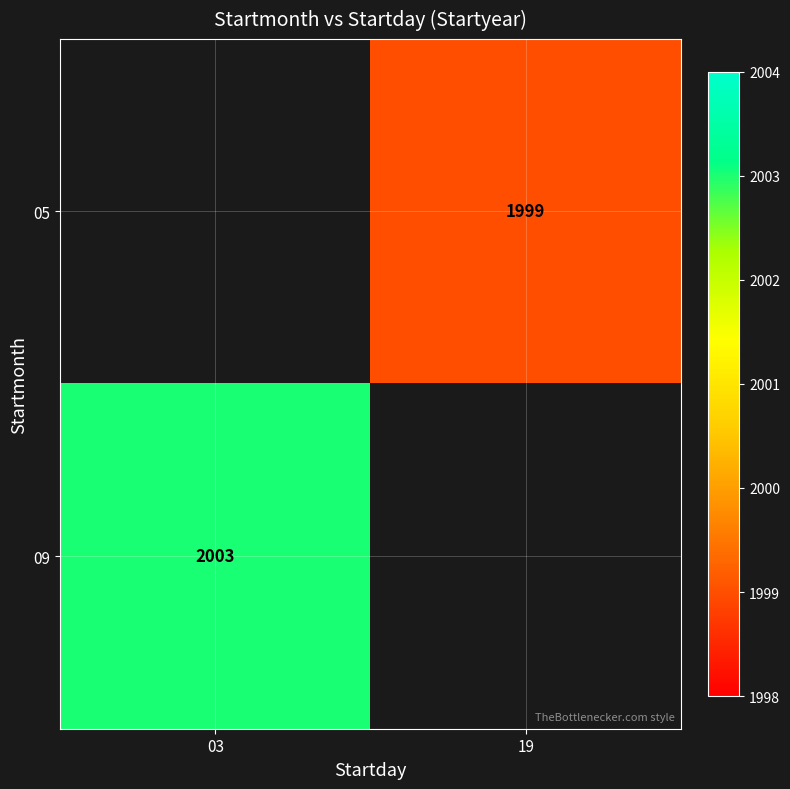

Count the number of data series in this chart.

2